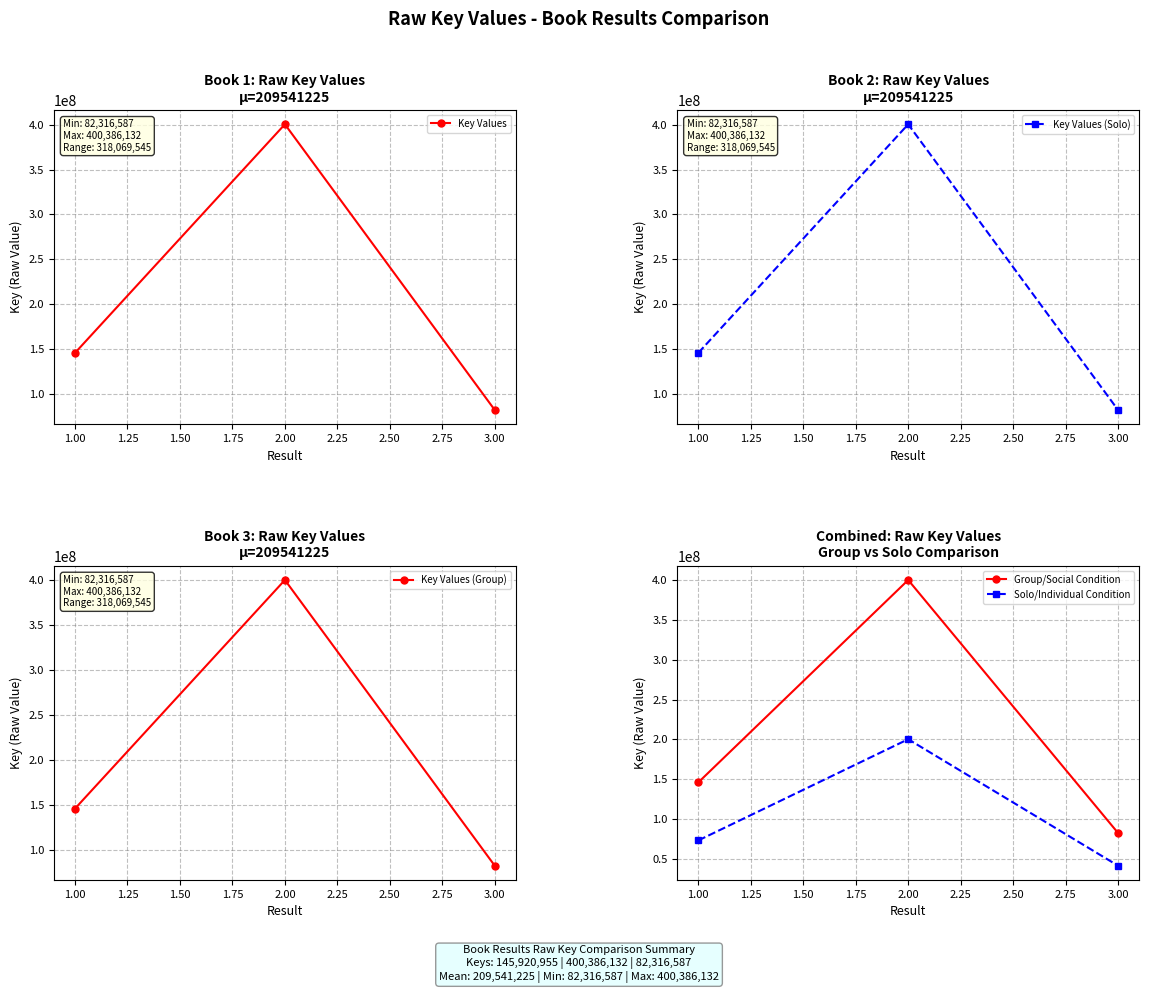

How many lines are shown in the chart?

5